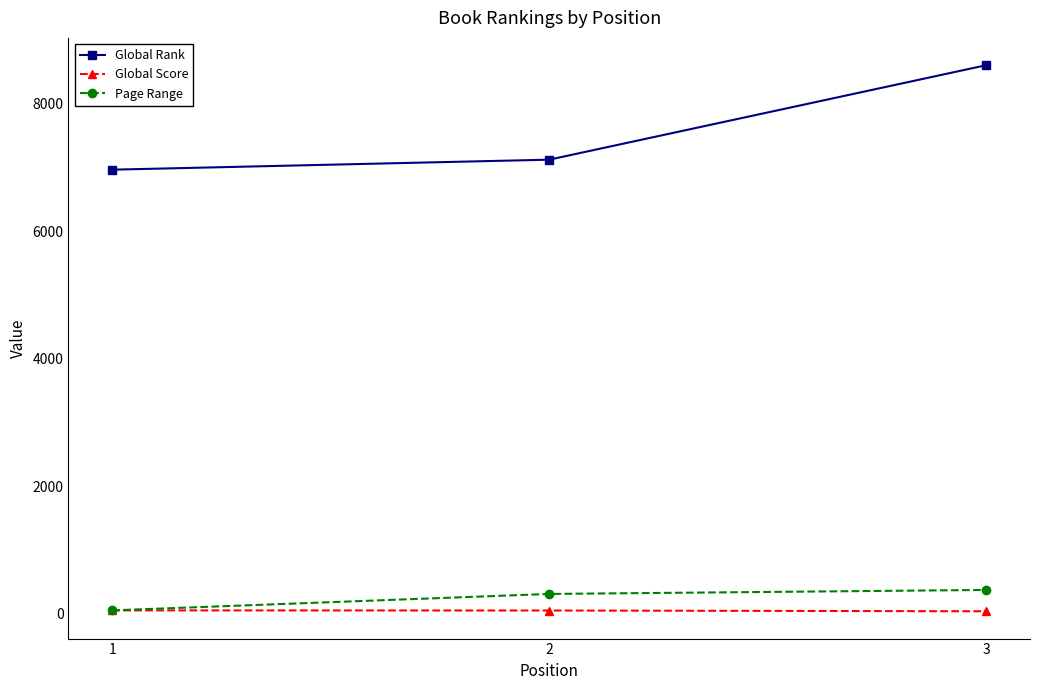

What is the greatest value displayed?

8605